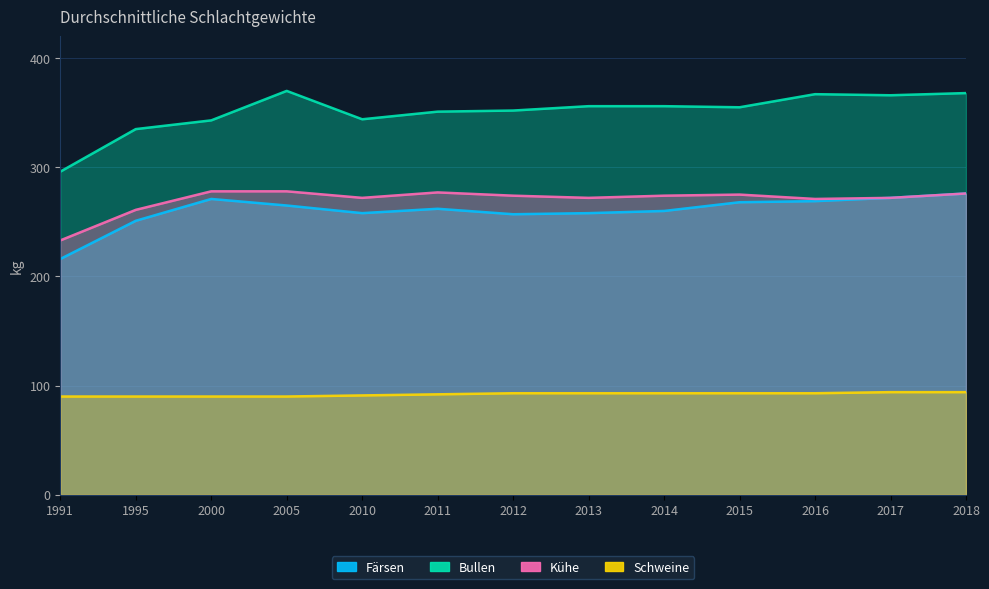

Rank the series at 1991 from highest to lowest value.

Bullen, Kühe, Färsen, Schweine